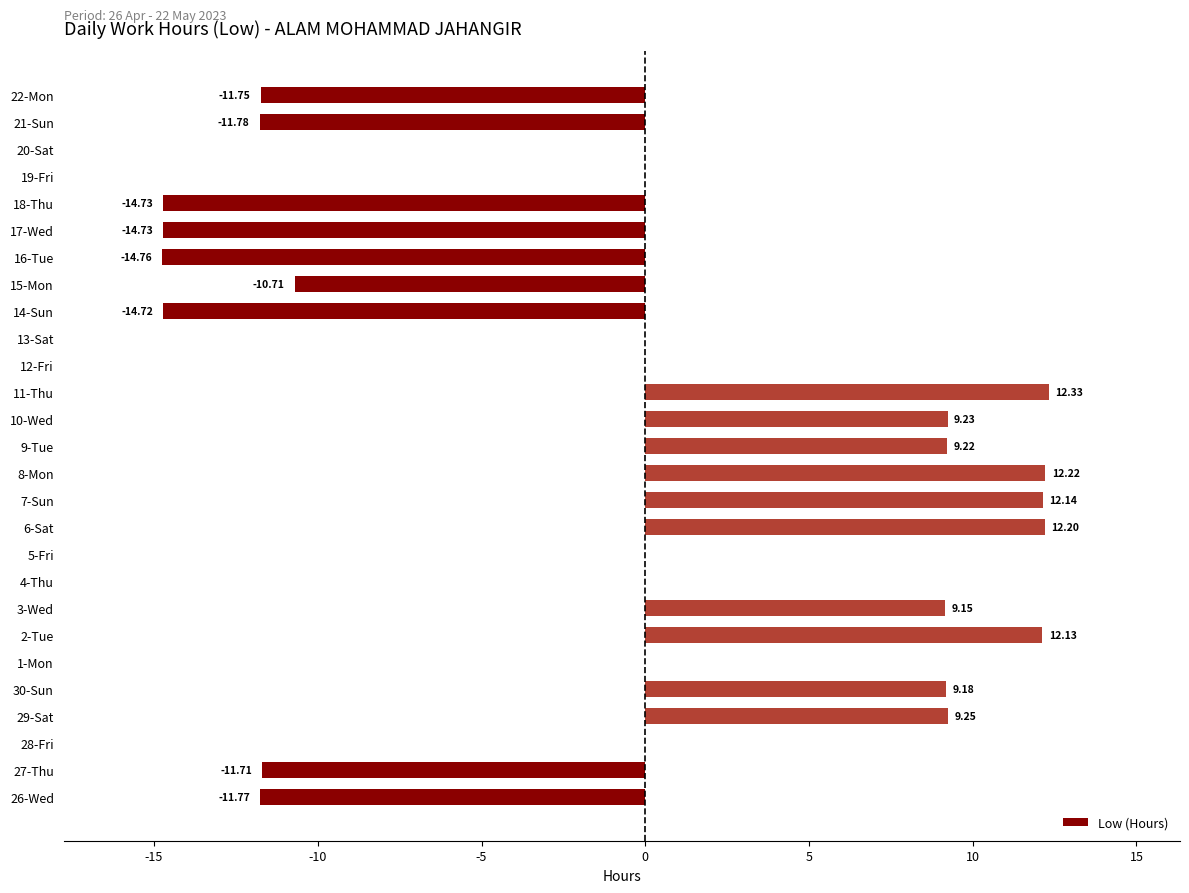

What is the sum of the values at 20-Sat and 21-Sun?

-11.8